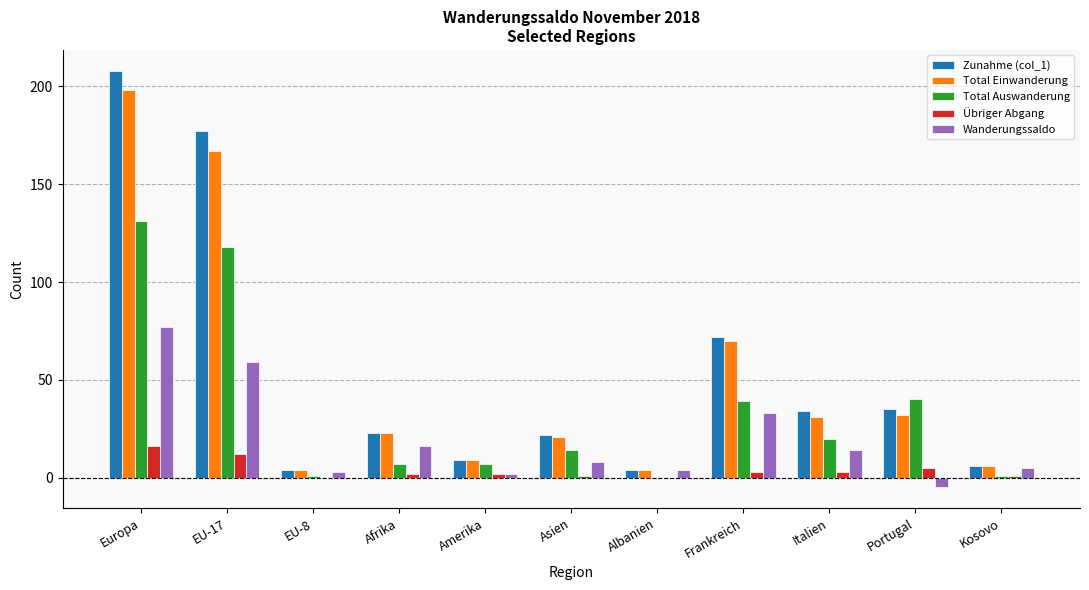

At which category is the sum across all series the highest?

Europa